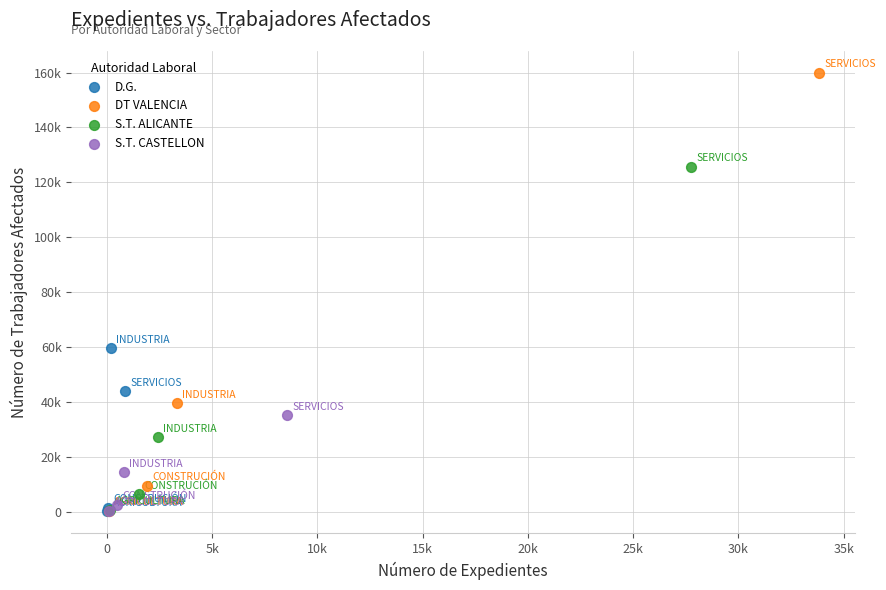

What are all the series names shown in the legend?

D.G., DT VALENCIA, S.T. ALICANTE, S.T. CASTELLON